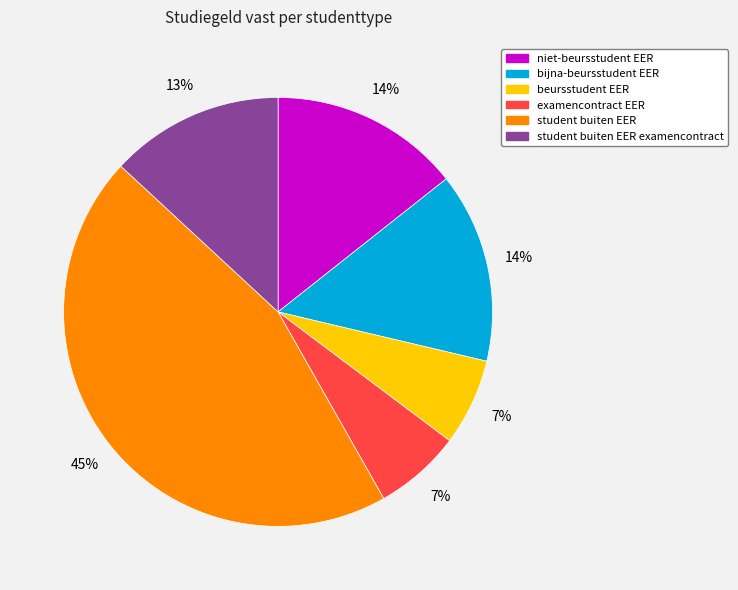

To the nearest percent, what is the average slice percentage?

17%